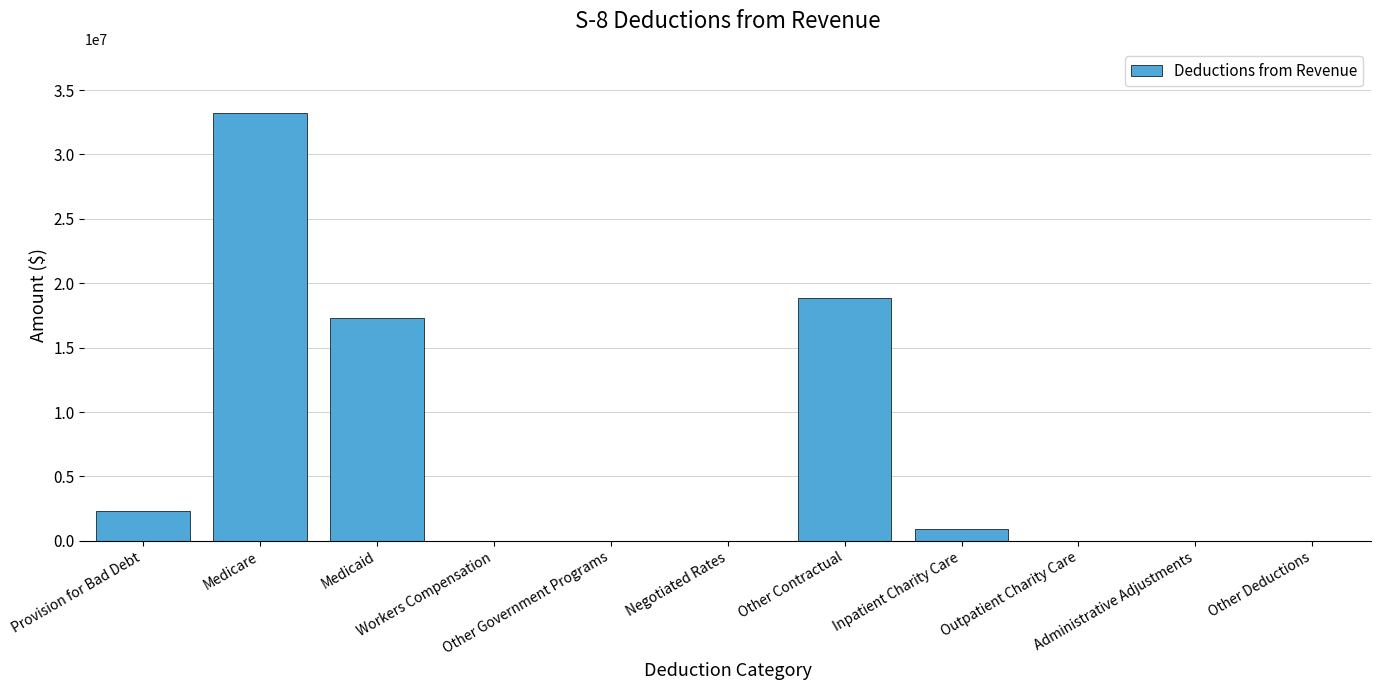

What is the sum of the values at Other Government Programs and Medicaid?

17294873